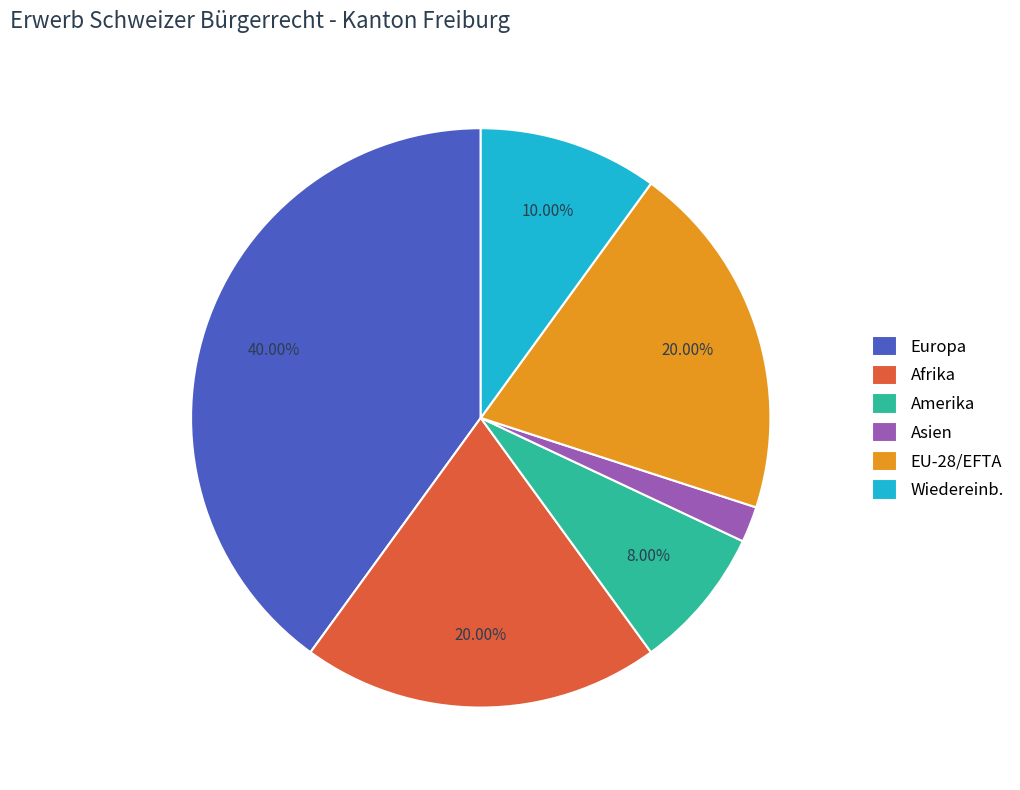

Which category has the biggest portion of the pie?

Europa